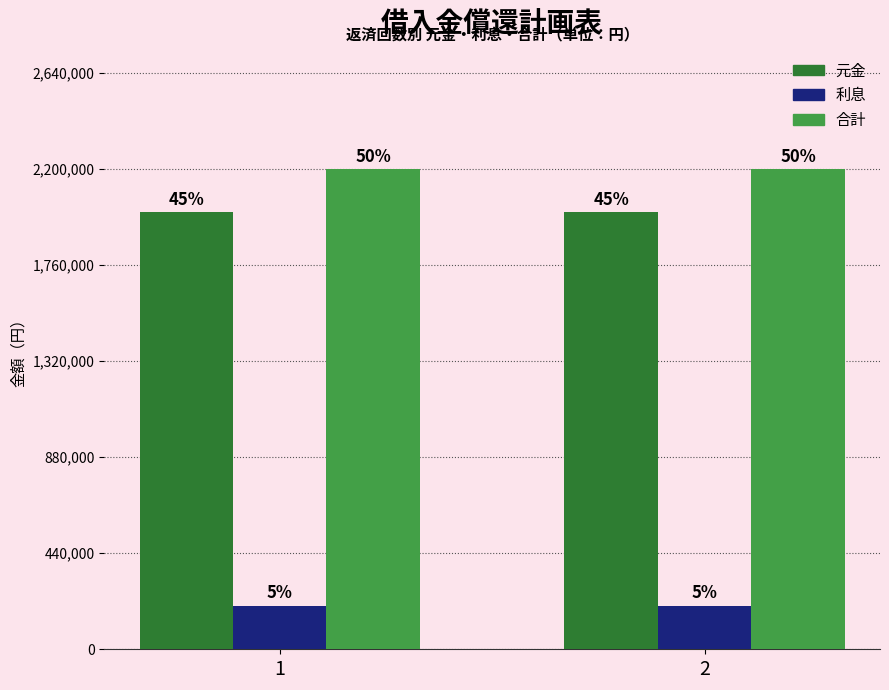

Reading right to left, transcribe all the data shown in this chart.

元金: 2000000	2000000
利息: 200000	200000
合計: 2200000	2200000